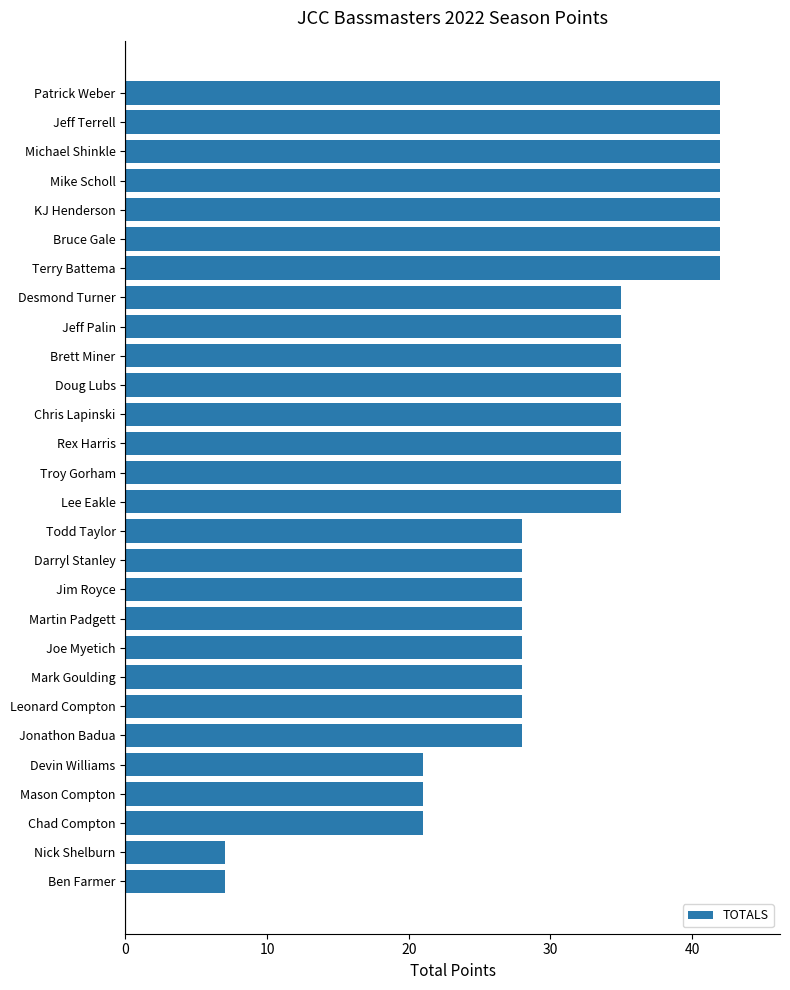

Reading bottom to top, list all the values displayed in this chart.

Ben Farmer=7	Nick Shelburn=7	Chad Compton=21	Mason Compton=21	Devin Williams=21	Jonathon Badua=28	Leonard Compton=28	Mark Goulding=28	Joe Myetich=28	Martin Padgett=28	Jim Royce=28	Darryl Stanley=28	Todd Taylor=28	Lee Eakle=35	Troy Gorham=35	Rex Harris=35	Chris Lapinski=35	Doug Lubs=35	Brett Miner=35	Jeff Palin=35	Desmond Turner=35	Terry Battema=42	Bruce Gale=42	KJ Henderson=42	Mike Scholl=42	Michael Shinkle=42	Jeff Terrell=42	Patrick Weber=42